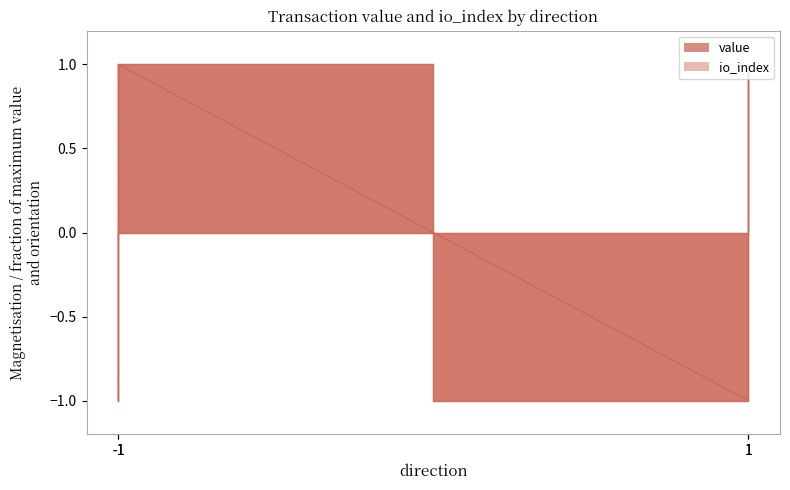

What is the maximum value shown in the chart?

1